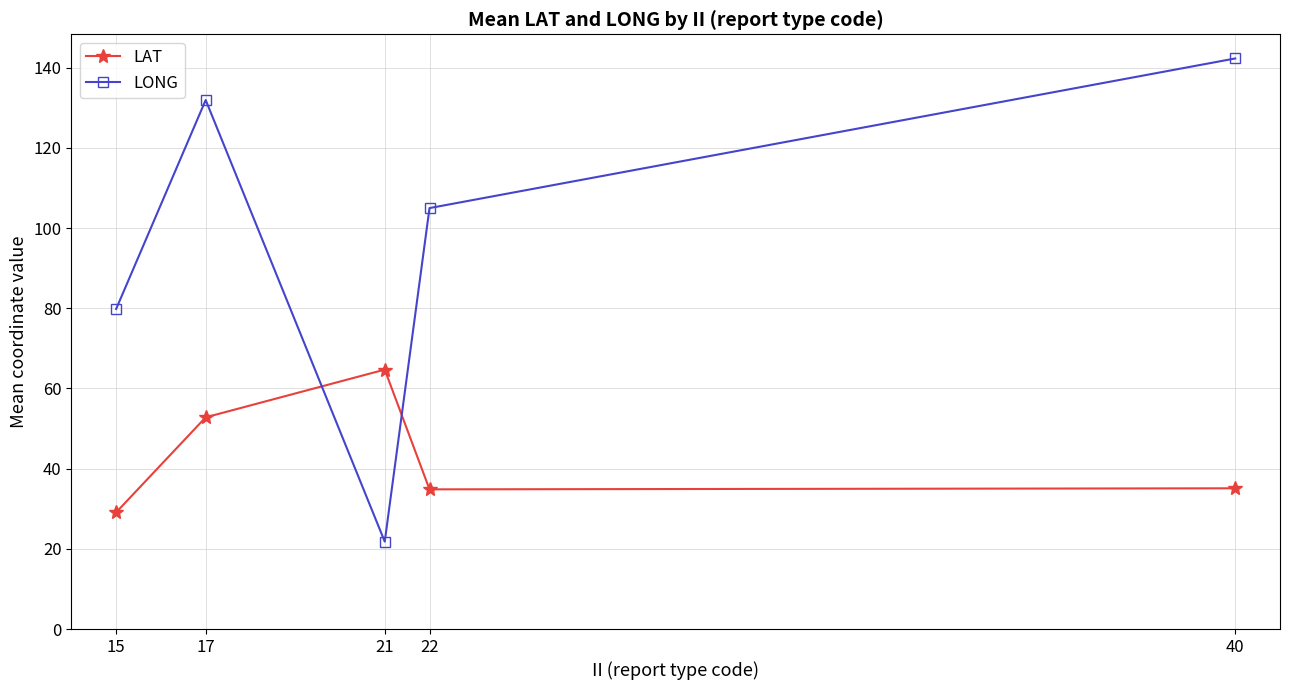

What is the value of the LONG point at the 3rd from the left?

21.8